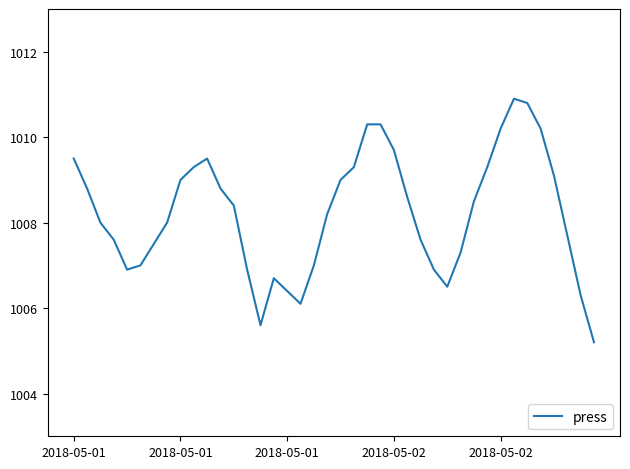

What is the smallest value displayed?

1005.2